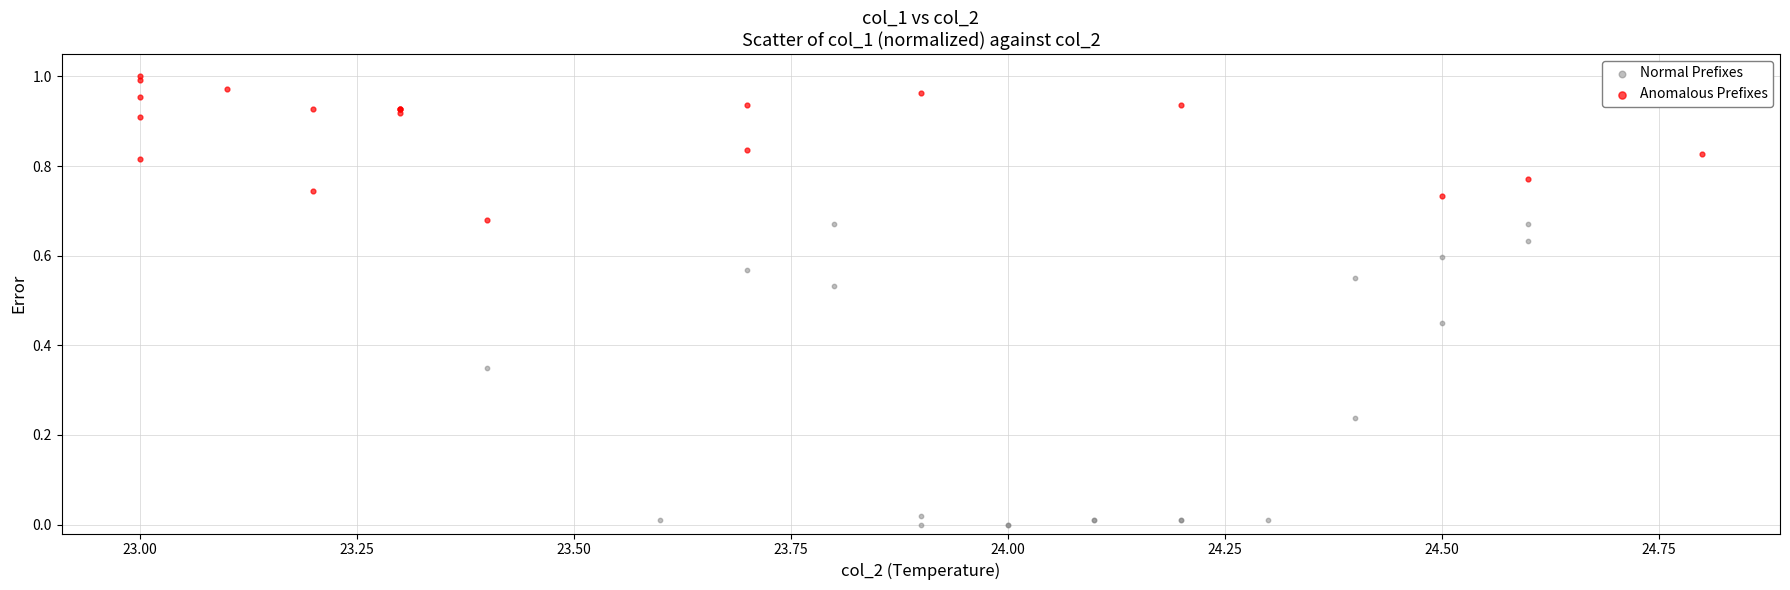

Which series contains the highest Y value?

Anomalous Prefixes